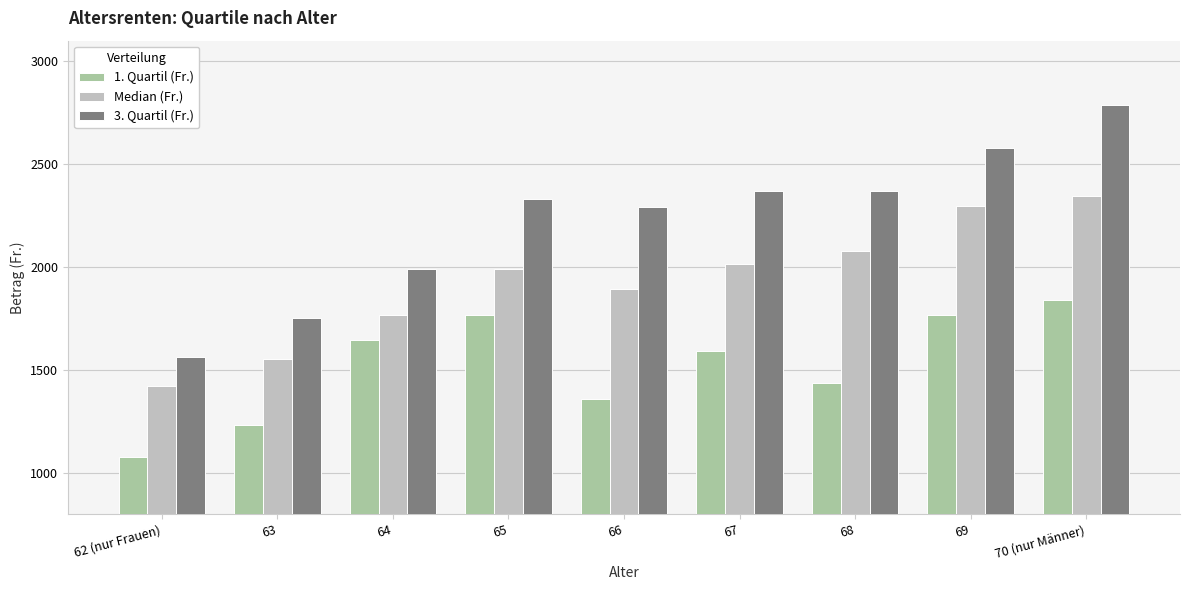

At how many categories does at least one series exceed 1201?

9